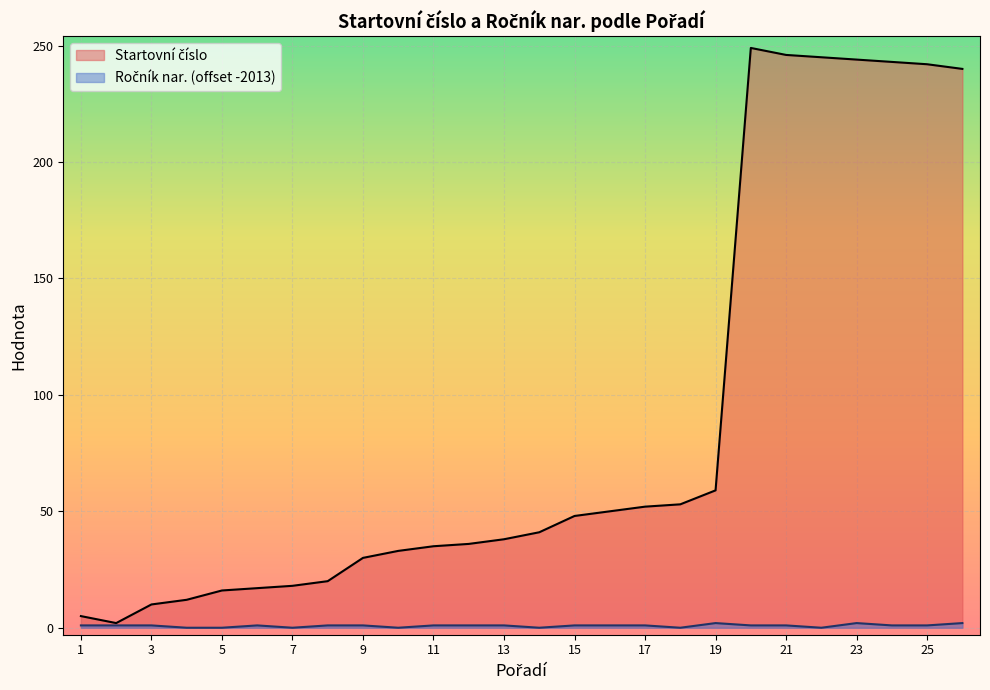

What is the value of the Startovní číslo point at the 15th from the left?

48